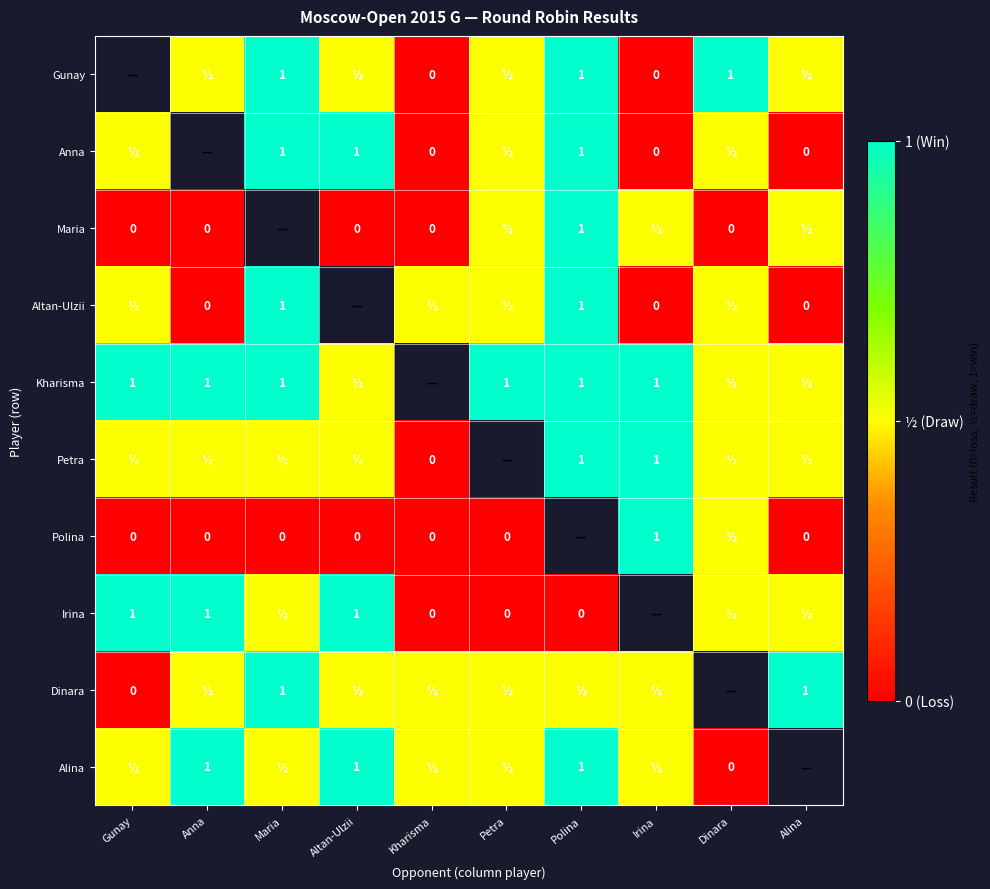

At which category does the chart reach its peak across all series?

Maria